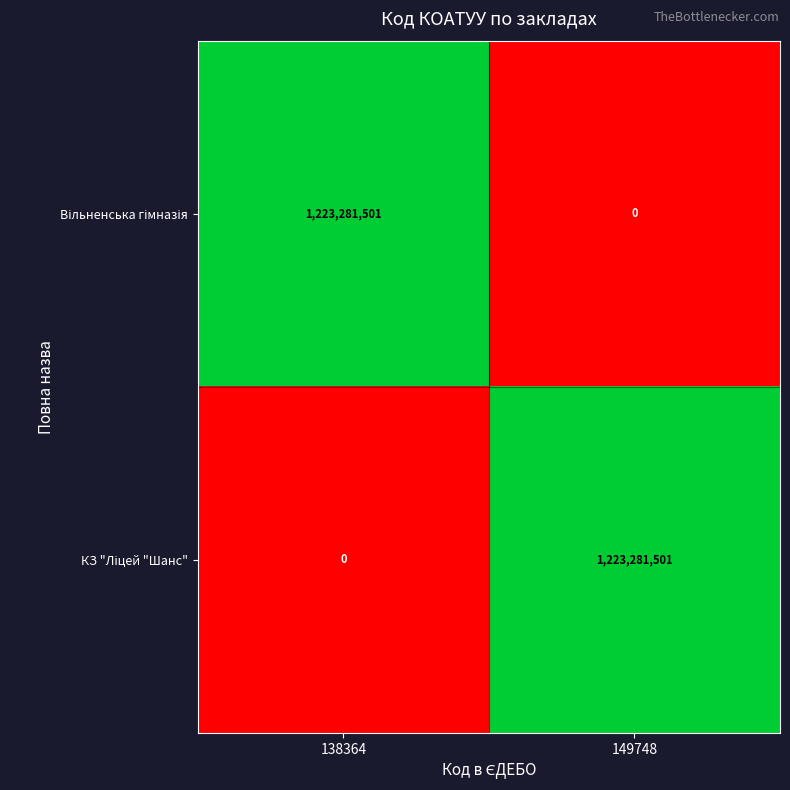

What is the total value across all series at 138364?

1223281501